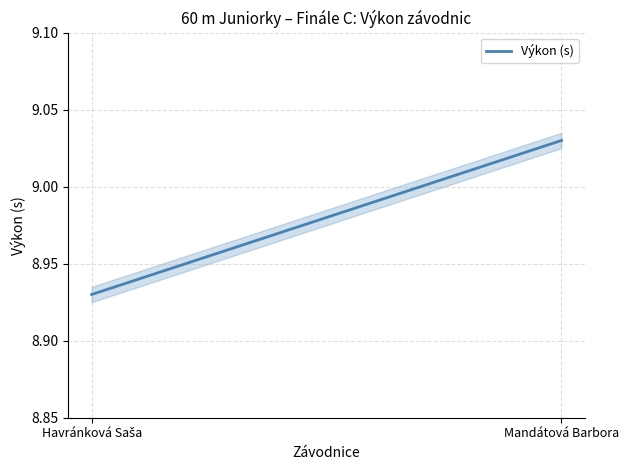

Reading left to right, what are all the values shown in this chart?

Havránková Saša=8.9	Mandátová Barbora=9.0